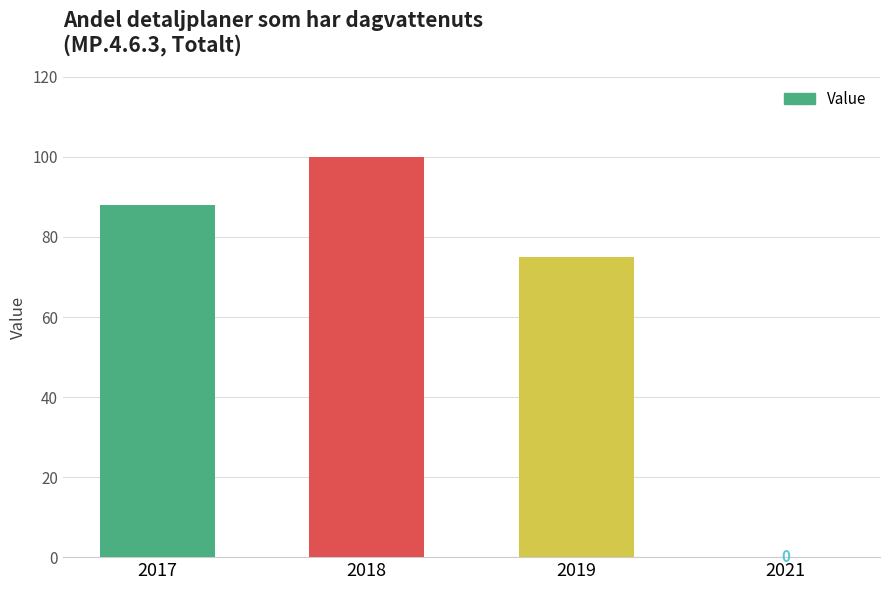

How many values are between 75 and 100?

3